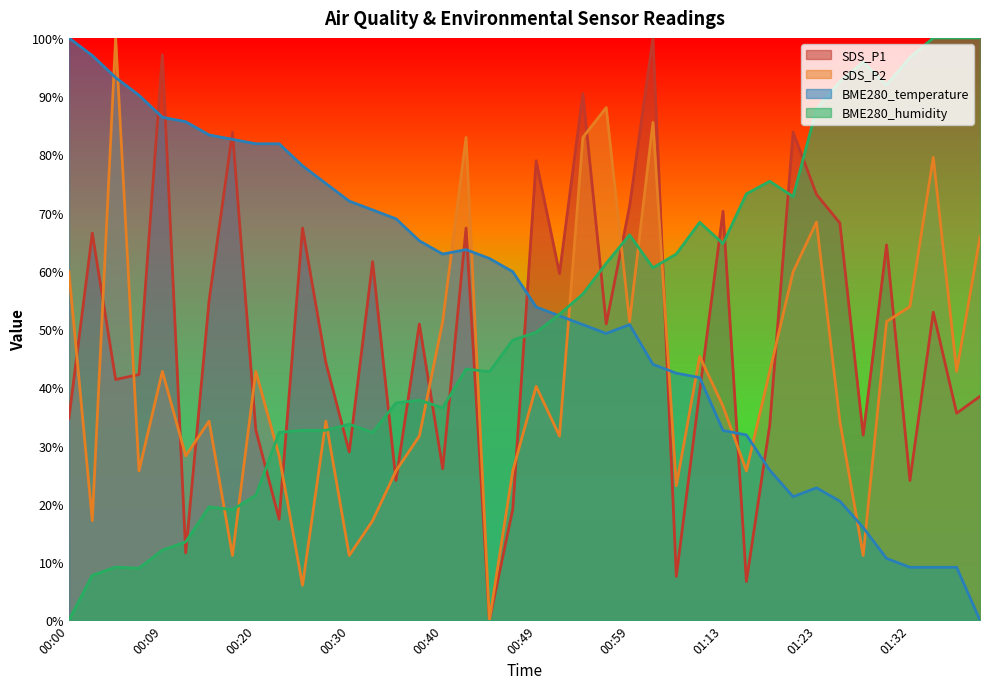

What is the value of the BME280_temperature point at the 23rd from the left?

50.8